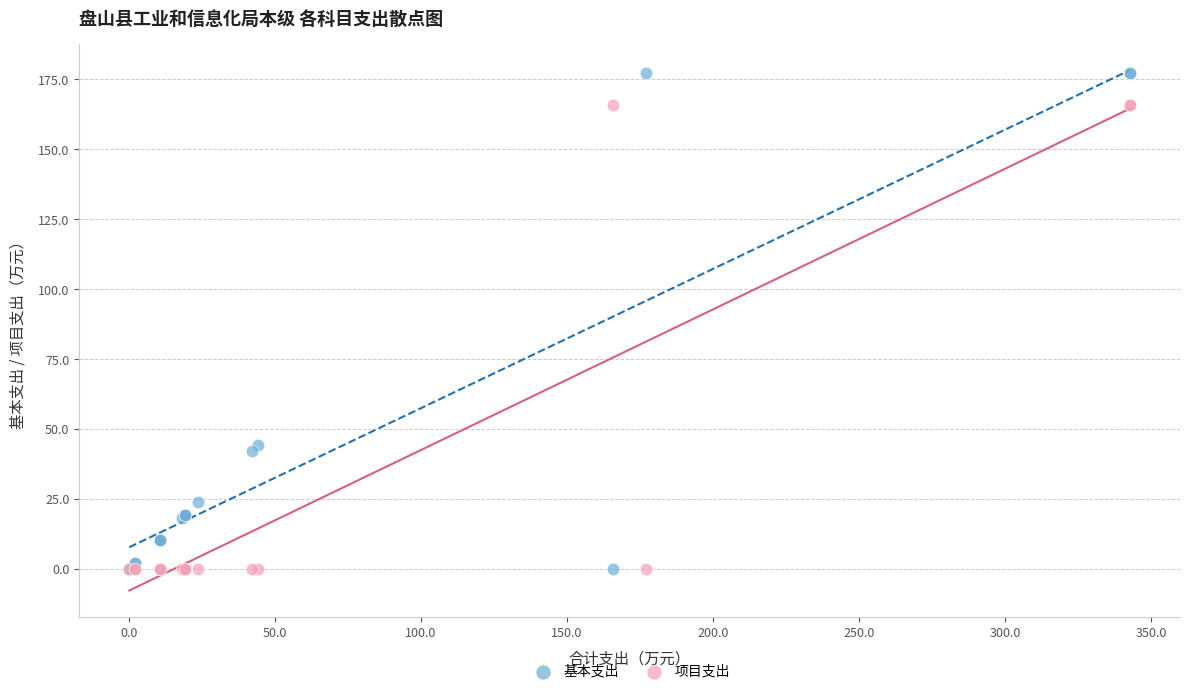

What is the X range (max minus min) for the scatter plot?

342.7